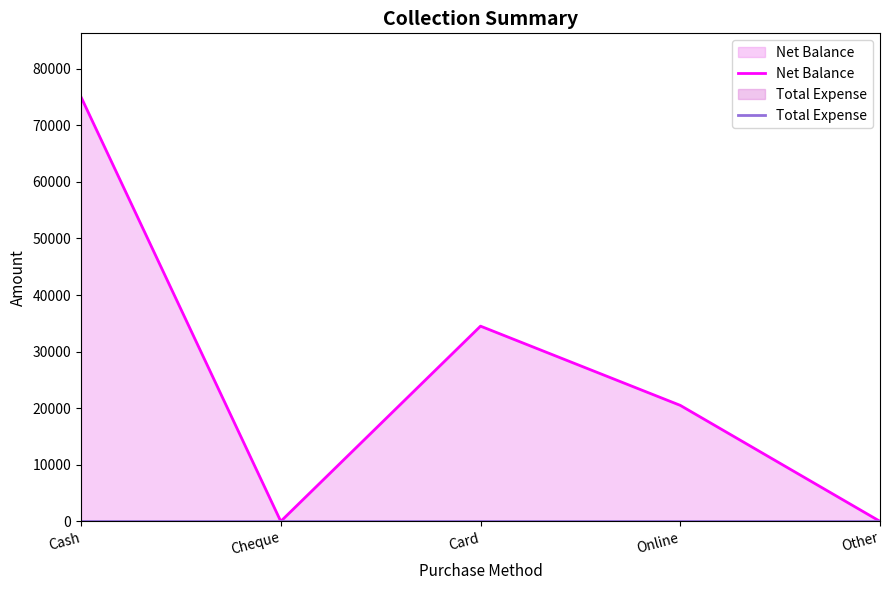

How many lines are shown in the chart?

2